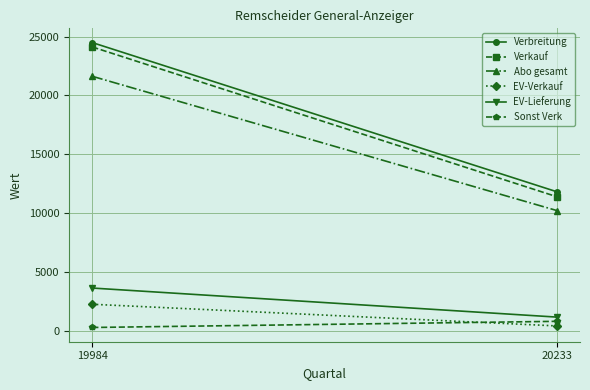

What is the value of the EV-Verkauf point at the 1st from the left?

2235